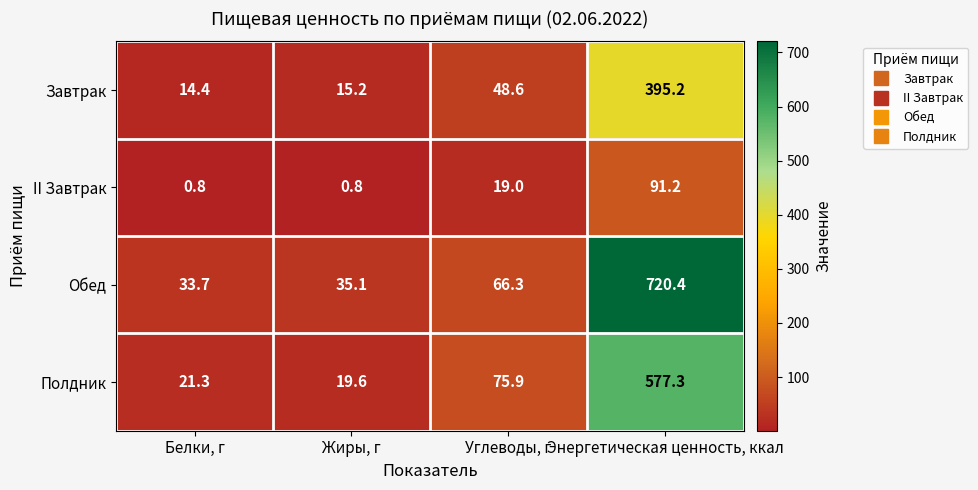

Rank the series by their maximum value, from highest to lowest.

Обед, Полдник, Завтрак, II Завтрак